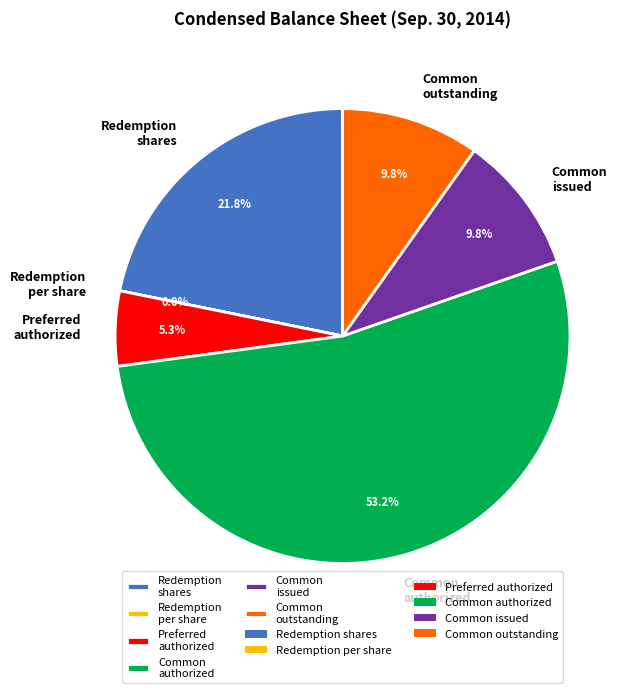

What is the majority slice?

Common authorized